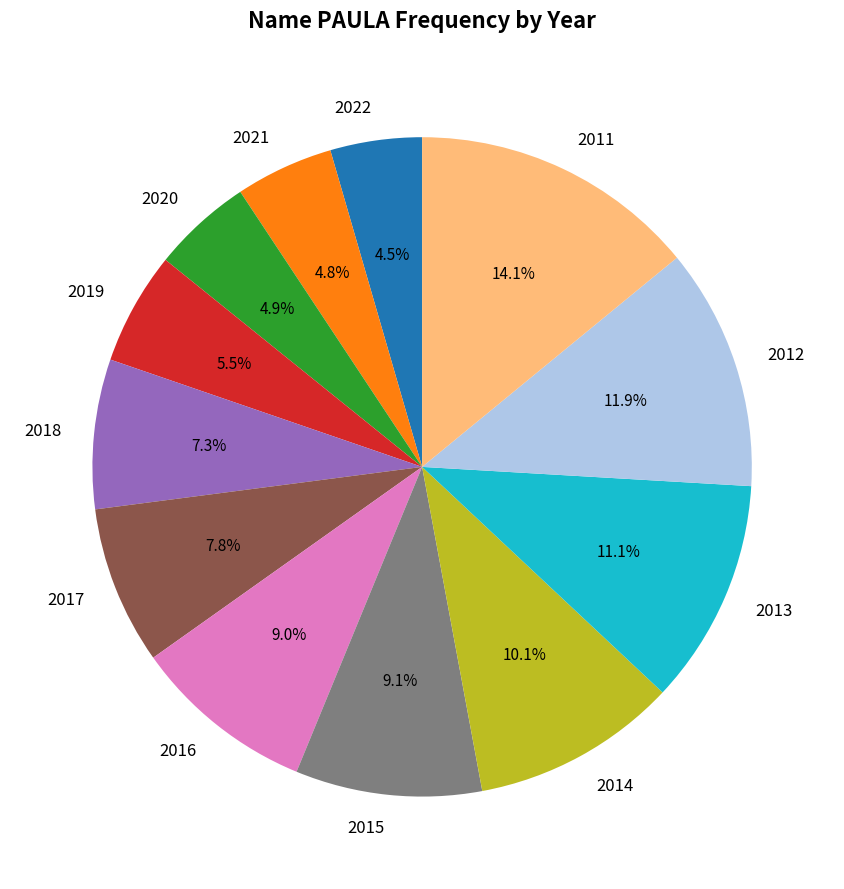

What percentage is NOT represented by 2016?

91.0%